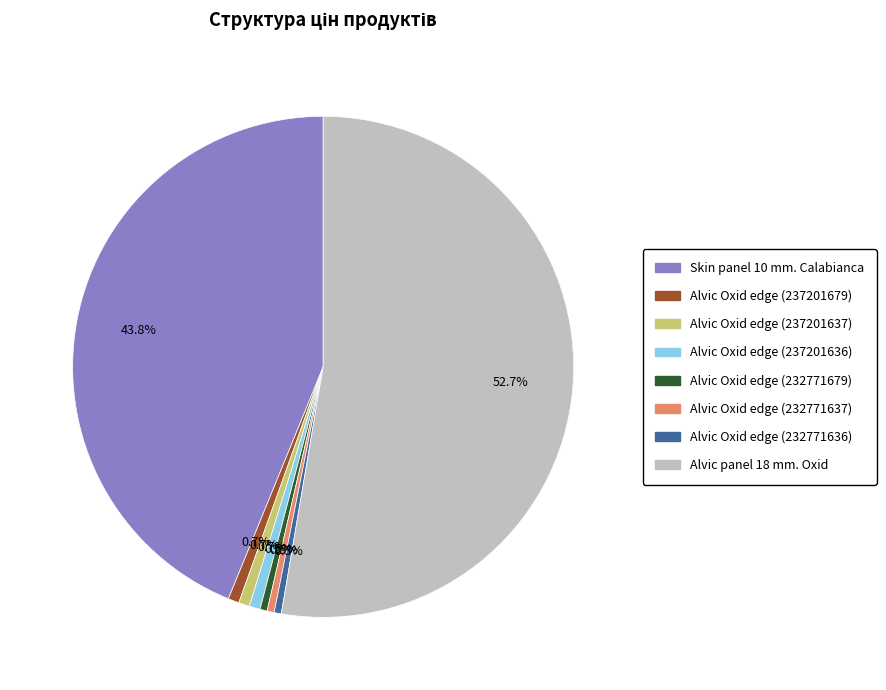

What percentage do Alvic Oxid edge (232771636) and Alvic Oxid edge (237201637) together represent?

1.2%